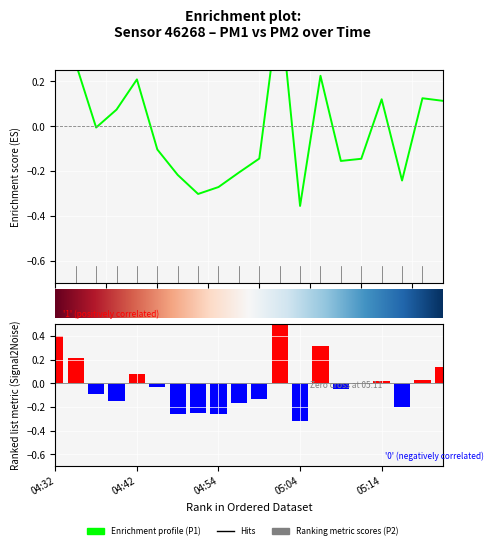

Which series has the largest total across all categories?

P2